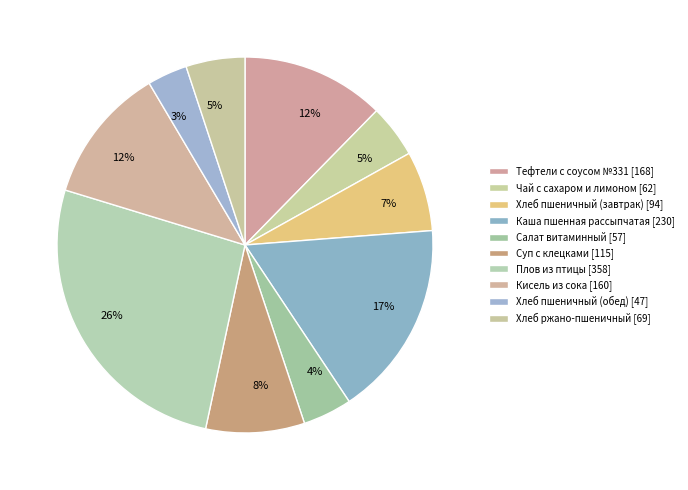

Count the number of slices in the pie.

10